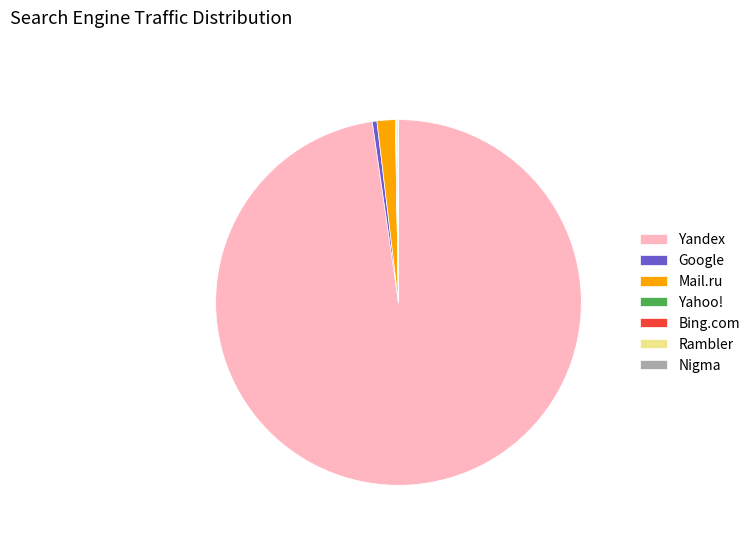

Which slice is the largest?

Yandex